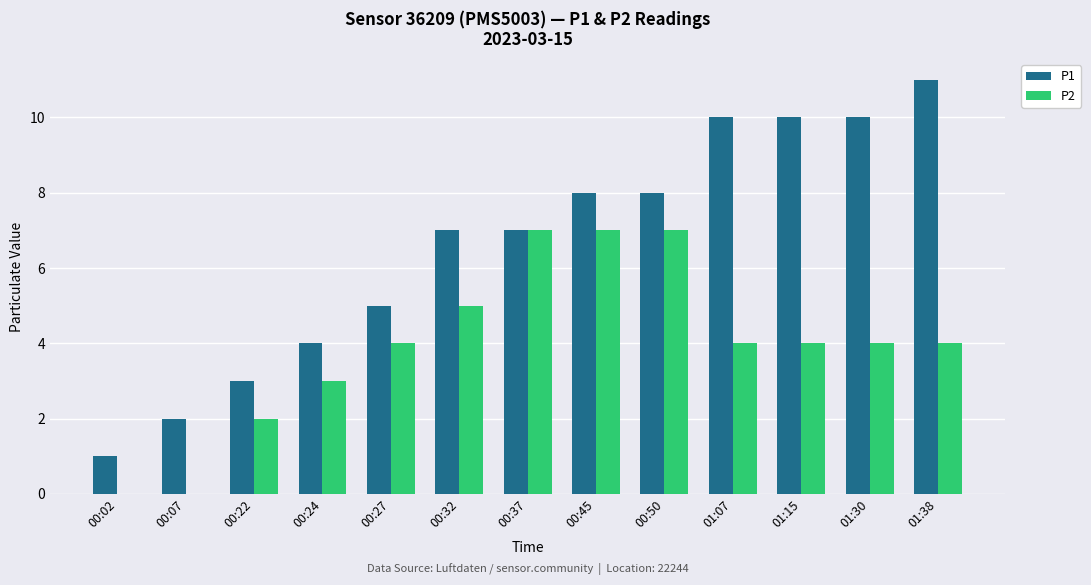

What is the sum of all P1 values?

86